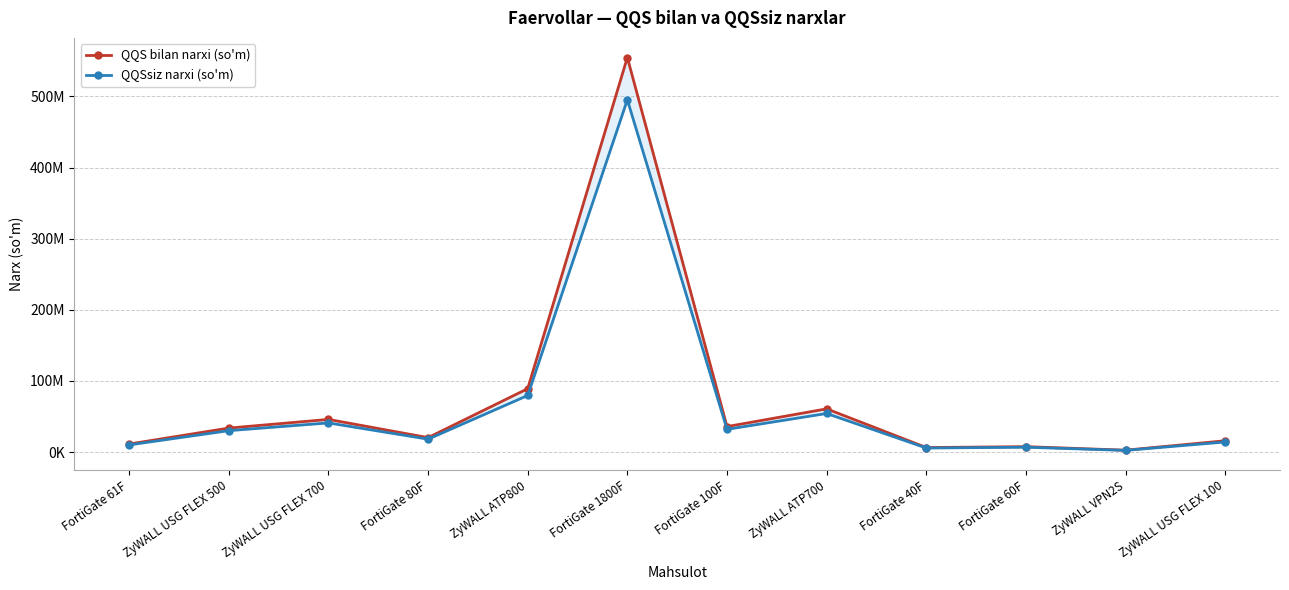

True or false: QQSsiz narxi (so'm) has a value of 54279800 at ZyWALL ATP700.

True